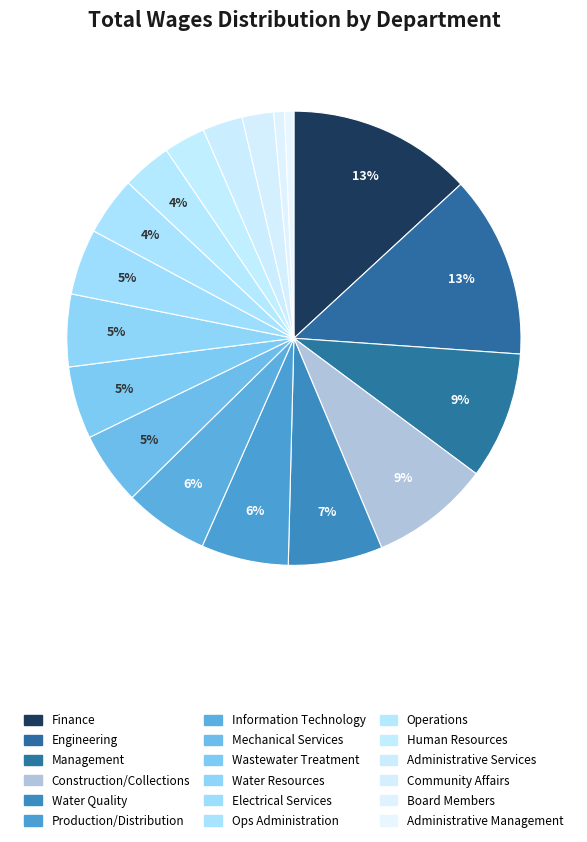

To the nearest percent, what is the difference between the largest and smallest slice percentages?

12%